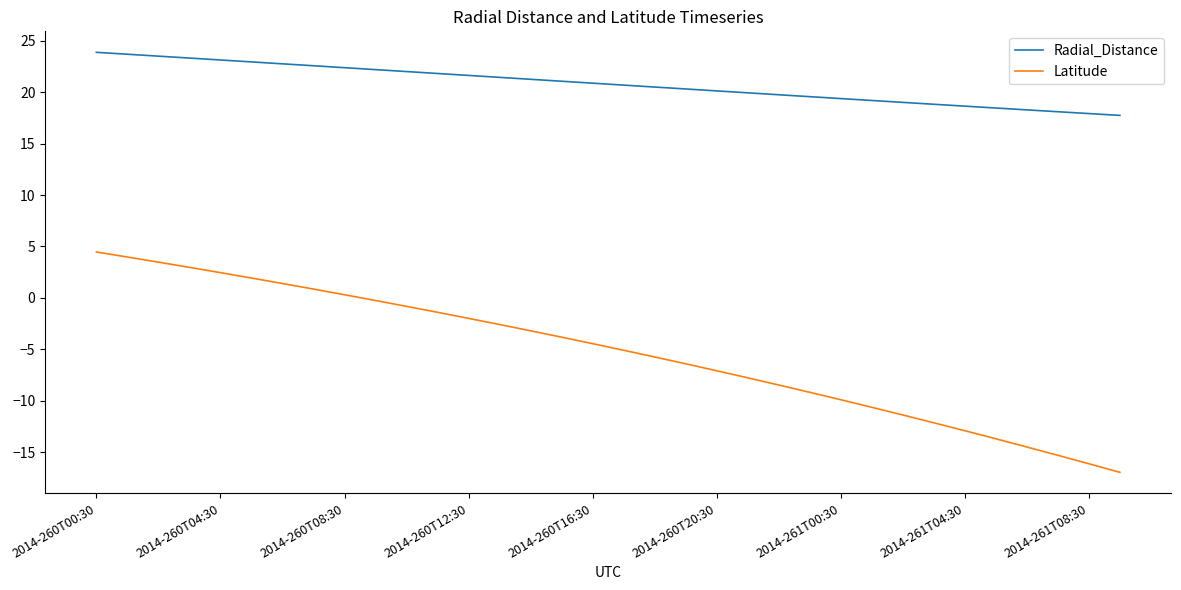

How many lines are shown in the chart?

2